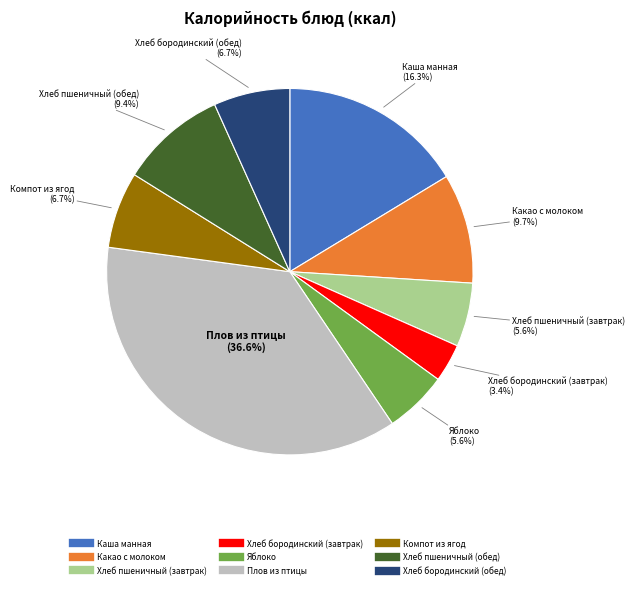

What is the smallest slice in the pie chart?

Хлеб бородинский (завтрак)